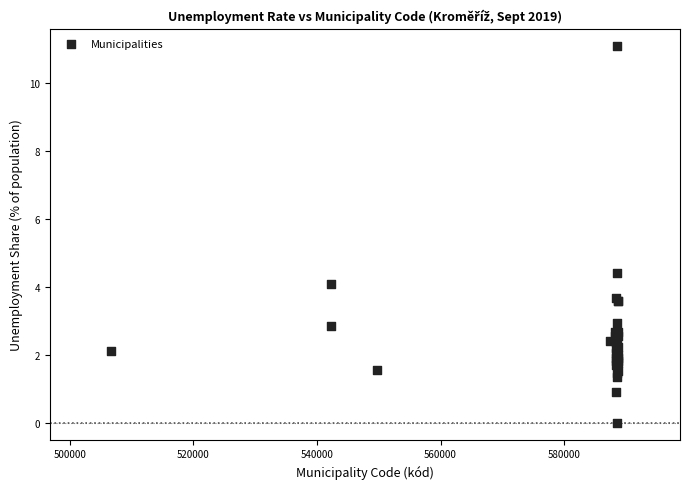

What Y value in the scatter plot is closest to 5?

4.4